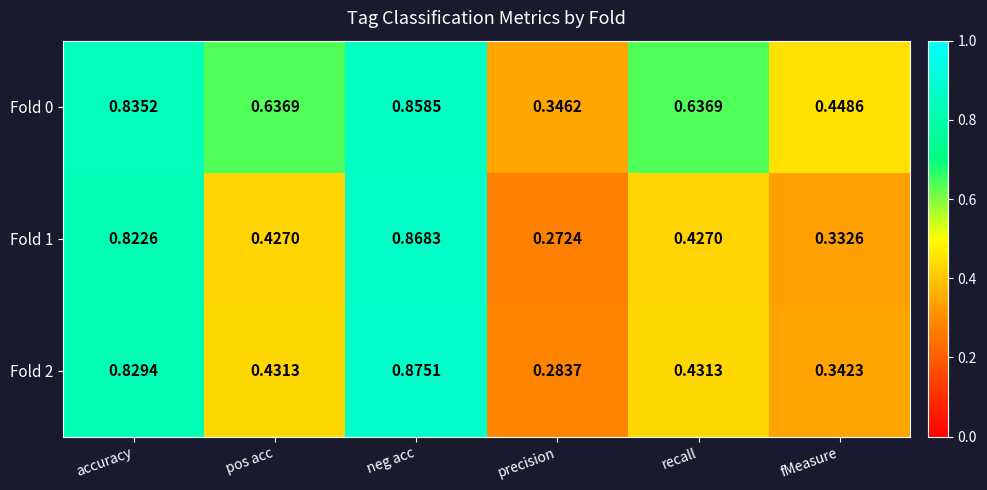

At which category is the sum across all series the highest?

neg acc